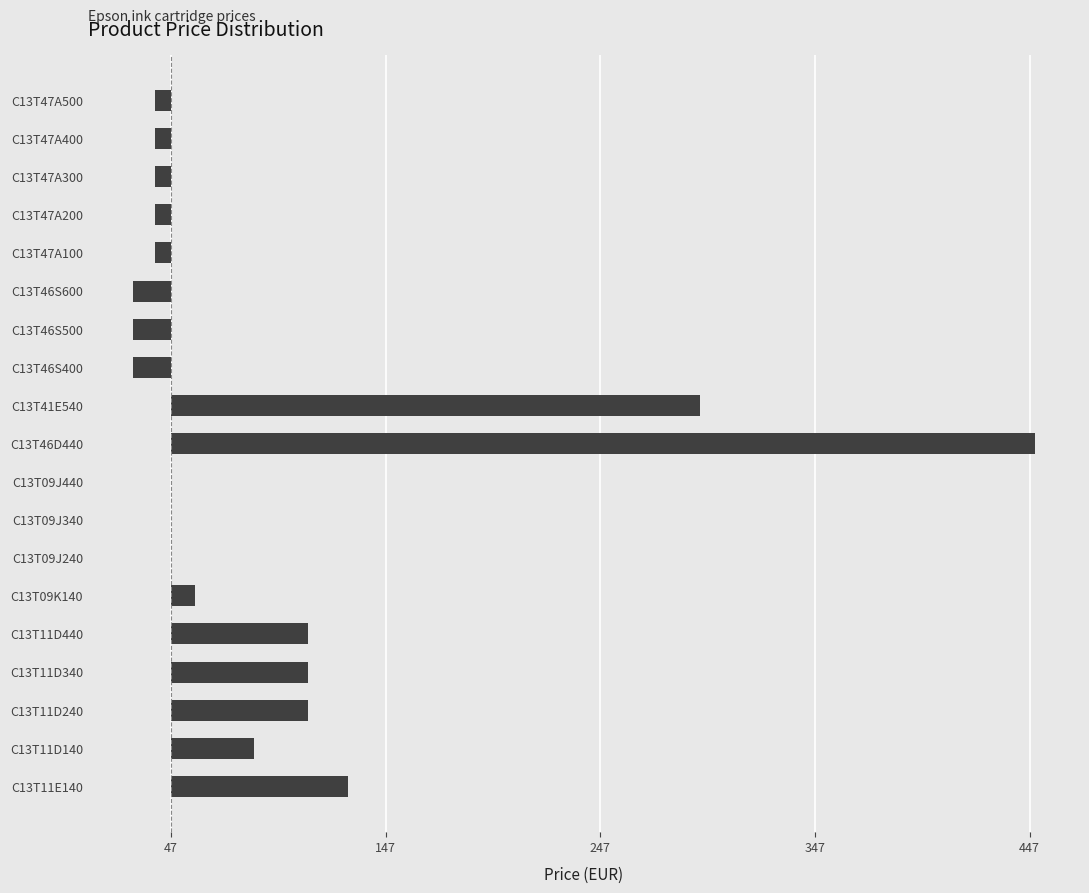

Are the bars horizontal?

Yes